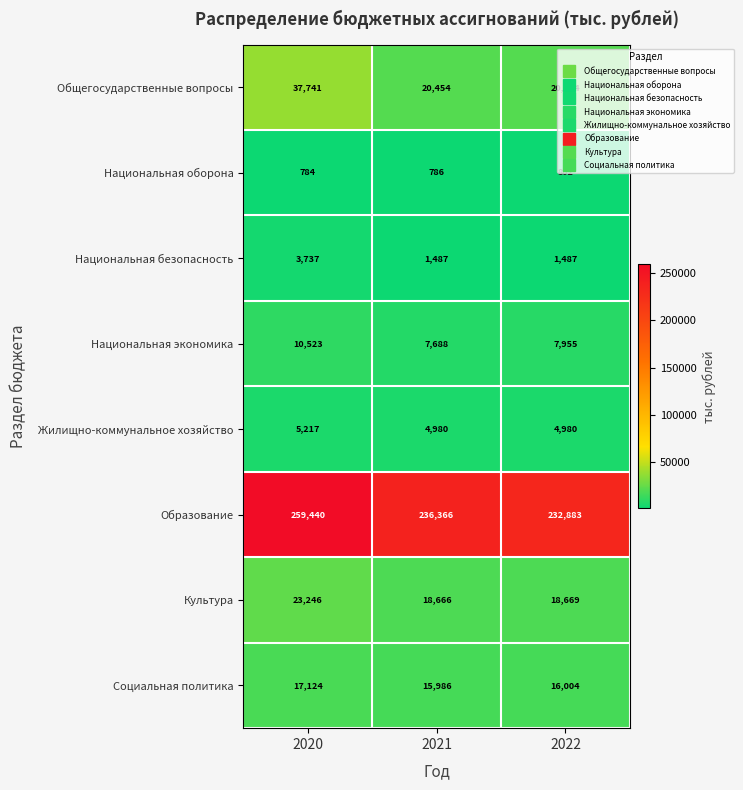

At how many categories does at least one series exceed 250068?

1